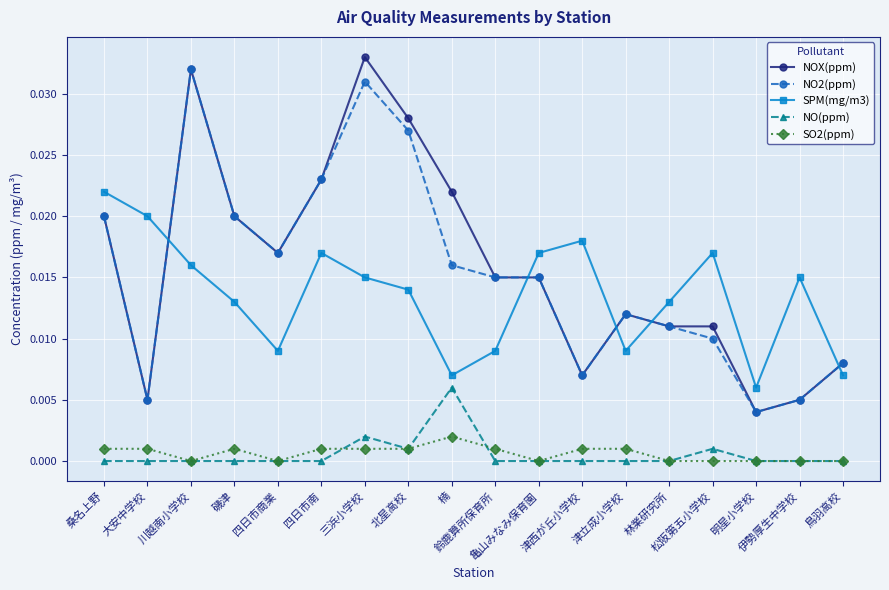

Which series has the largest range (max minus min)?

NOX(ppm)